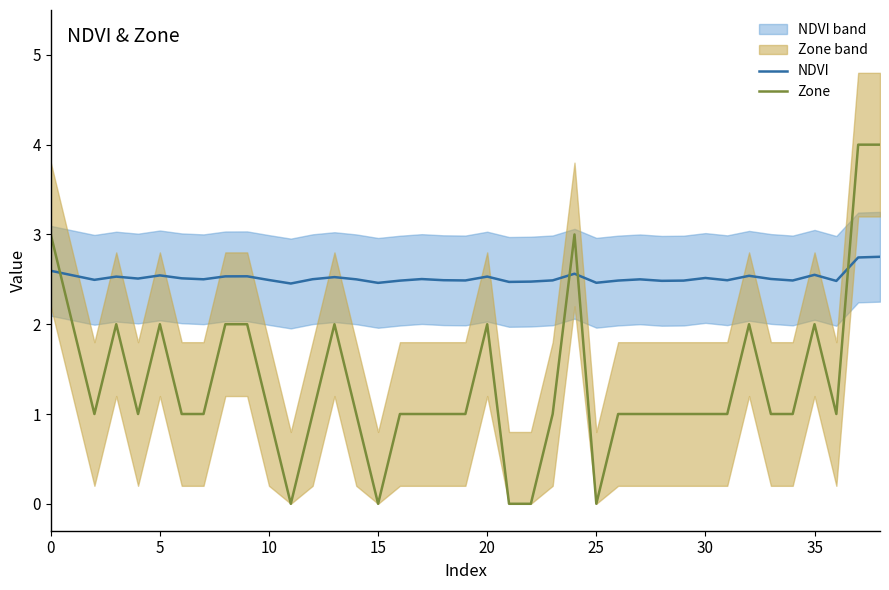

Which series ends up on top after the final intersection of Zone and NDVI?

Zone